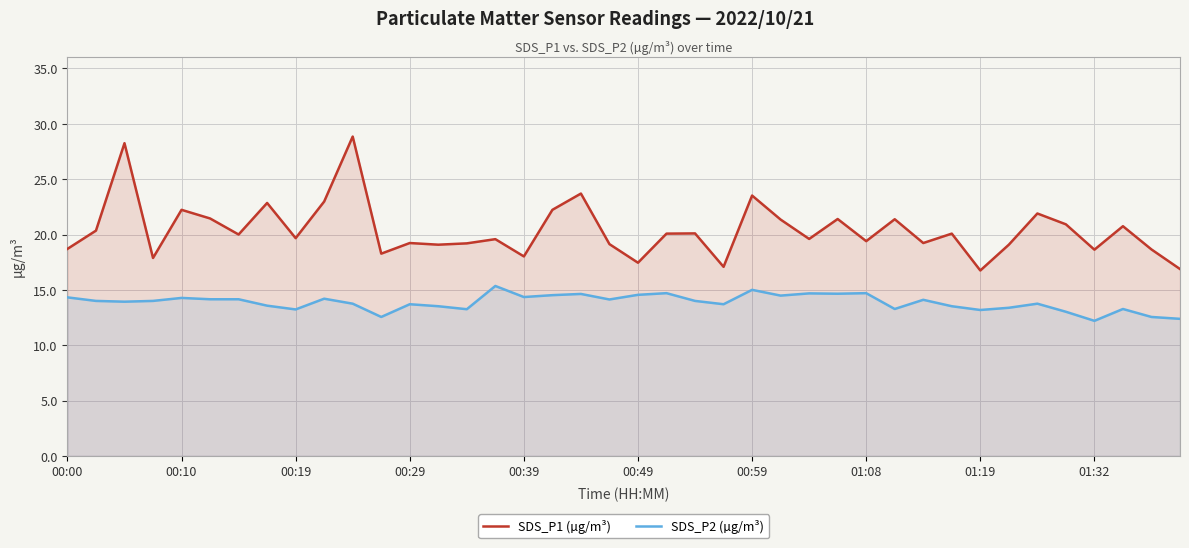

What is the difference between the highest and lowest values at 01:32?

6.4